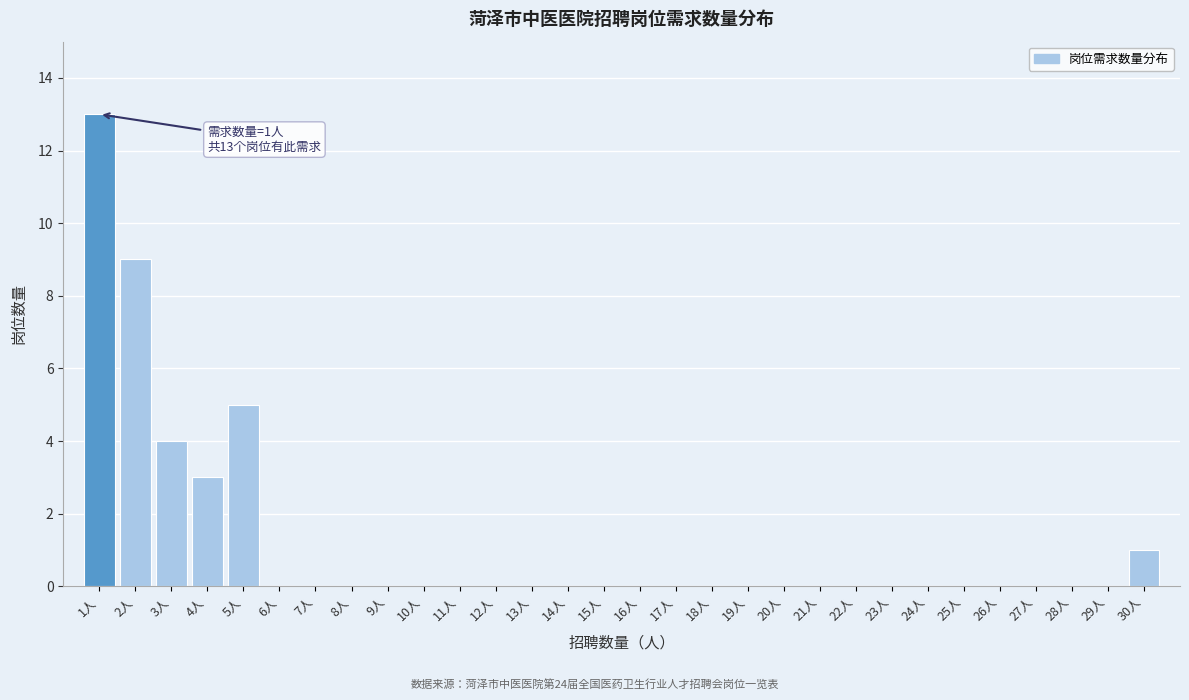

Which range on the x-axis has the tallest bar?

0.5 to 1.5